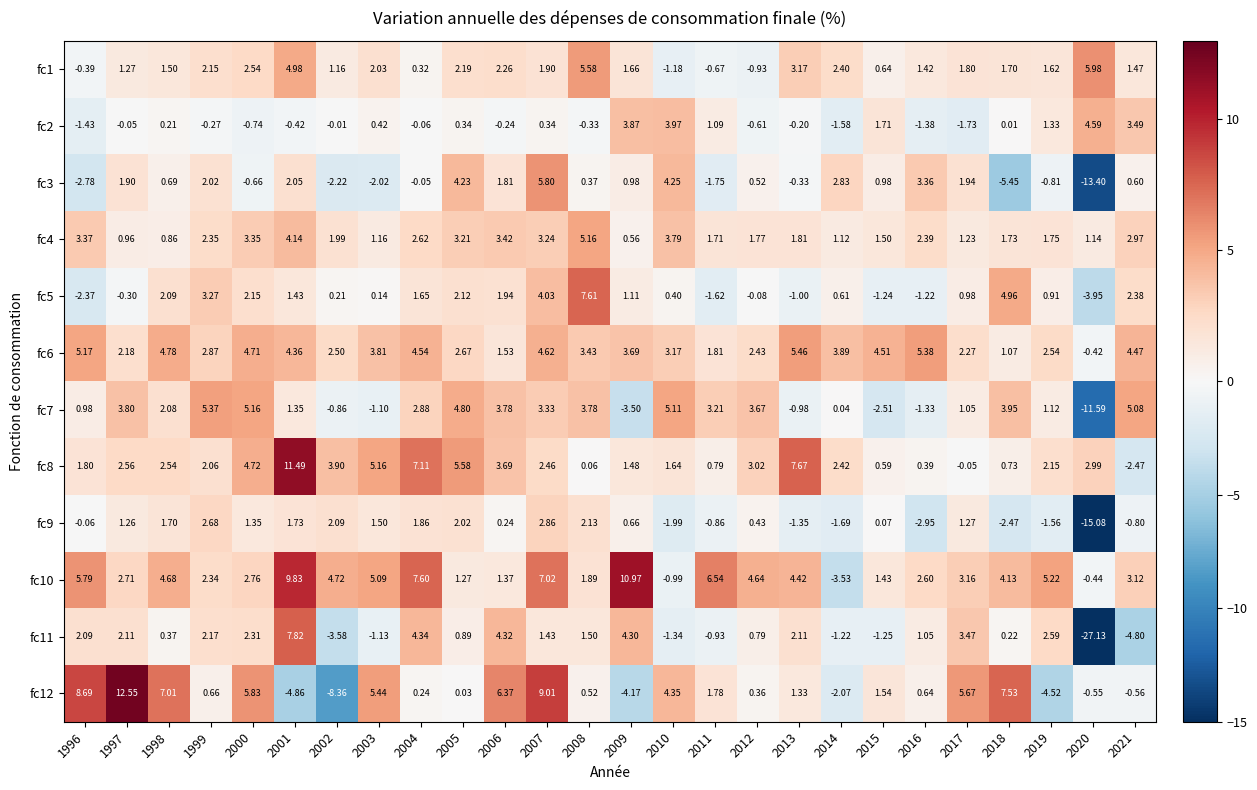

Is the value of fc11 at 2012 greater than the value of fc1 at 2019?

No